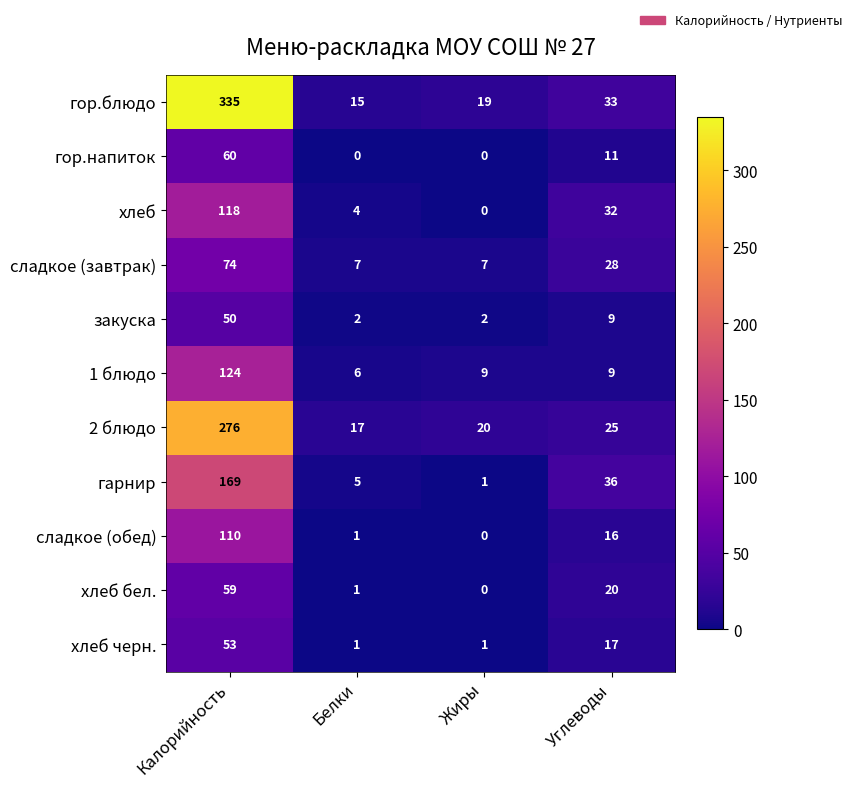

What is the difference between the second highest and minimum values in the 2 блюдо series?

8